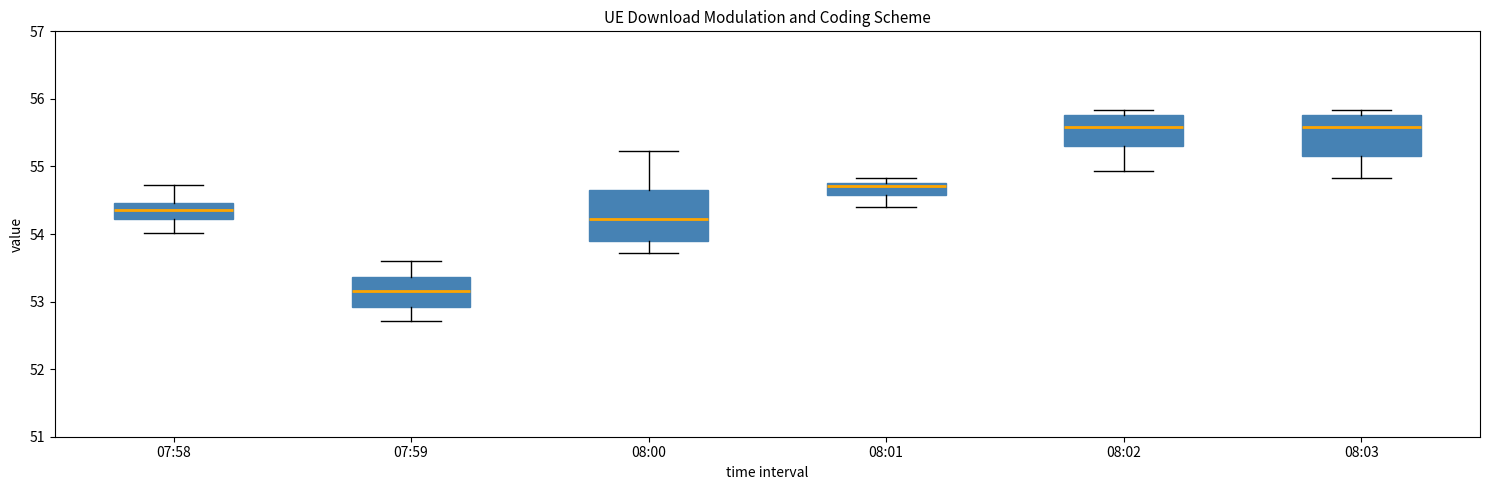

Reading left to right, read every box against the y-axis: the position of its median line, the range the box covers, and the ends of its whiskers. The values are not printed on the chart, so give them approximately, as read against the axis.

07:58: median 54.3, box 54.2 to 54.5, whiskers 54.0 to 54.7
07:59: median 53.2, box 52.9 to 53.4, whiskers 52.7 to 53.6
08:00: median 54.2, box 53.9 to 54.6, whiskers 53.7 to 55.2
08:01: median 54.7, box 54.6 to 54.8, whiskers 54.4 to 54.8 (just above the box's upper edge)
08:02: median 55.6, box 55.3 to 55.8, whiskers 54.9 to 55.8 (just above the box's upper edge)
08:03: median 55.6, box 55.2 to 55.8, whiskers 54.8 to 55.8 (just above the box's upper edge)